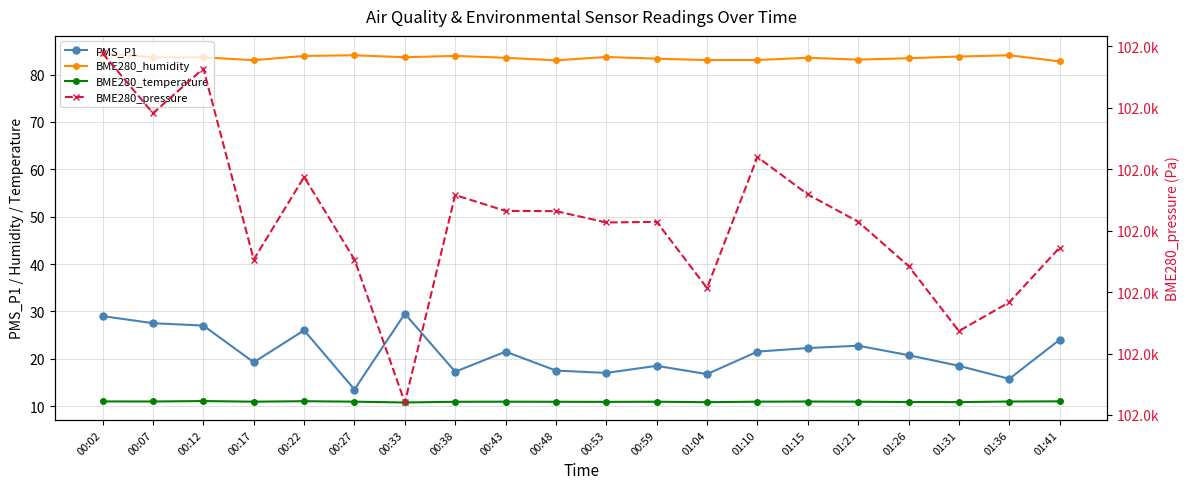

Reading left to right, extract all data points from this chart.

PMS_P1: 00:02=29.0	00:07=27.5	00:12=27.0	00:17=19.2	00:22=26.0	00:27=13.5	00:33=29.5	00:38=17.2	00:43=21.5	00:48=17.5	00:53=17.0	00:59=18.5	01:04=16.8	01:10=21.5	01:15=22.2	01:21=22.8	01:26=20.8	01:31=18.5	01:36=15.8	01:41=24.0
BME280_humidity: 00:02=84.5	00:07=83.6	00:12=83.6	00:17=83.0	00:22=83.9	00:27=84.1	00:33=83.7	00:38=83.9	00:43=83.5	00:48=83.0	00:53=83.7	00:59=83.3	01:04=83.1	01:10=83.1	01:15=83.5	01:21=83.2	01:26=83.5	01:31=83.8	01:36=84.1	01:41=82.8
BME280_temperature: 00:02=11.0	00:07=11.0	00:12=11.1	00:17=10.9	00:22=11.0	00:27=10.9	00:33=10.8	00:38=10.9	00:43=10.9	00:48=10.9	00:53=10.9	00:59=10.9	01:04=10.8	01:10=10.9	01:15=11.0	01:21=10.9	01:26=10.9	01:31=10.8	01:36=11.0	01:41=11.0
BME280_pressure: 00:02=102038.9	00:07=102029.1	00:12=102036.4	00:17=102005.3	00:22=102018.8	00:27=102005.3	00:33=101982.0	00:38=102015.8	00:43=102013.2	00:48=102013.2	00:53=102011.3	00:59=102011.4	01:04=102000.7	01:10=102022.0	01:15=102015.9	01:21=102011.5	01:26=102004.2	01:31=101993.7	01:36=101998.3	01:41=102007.2